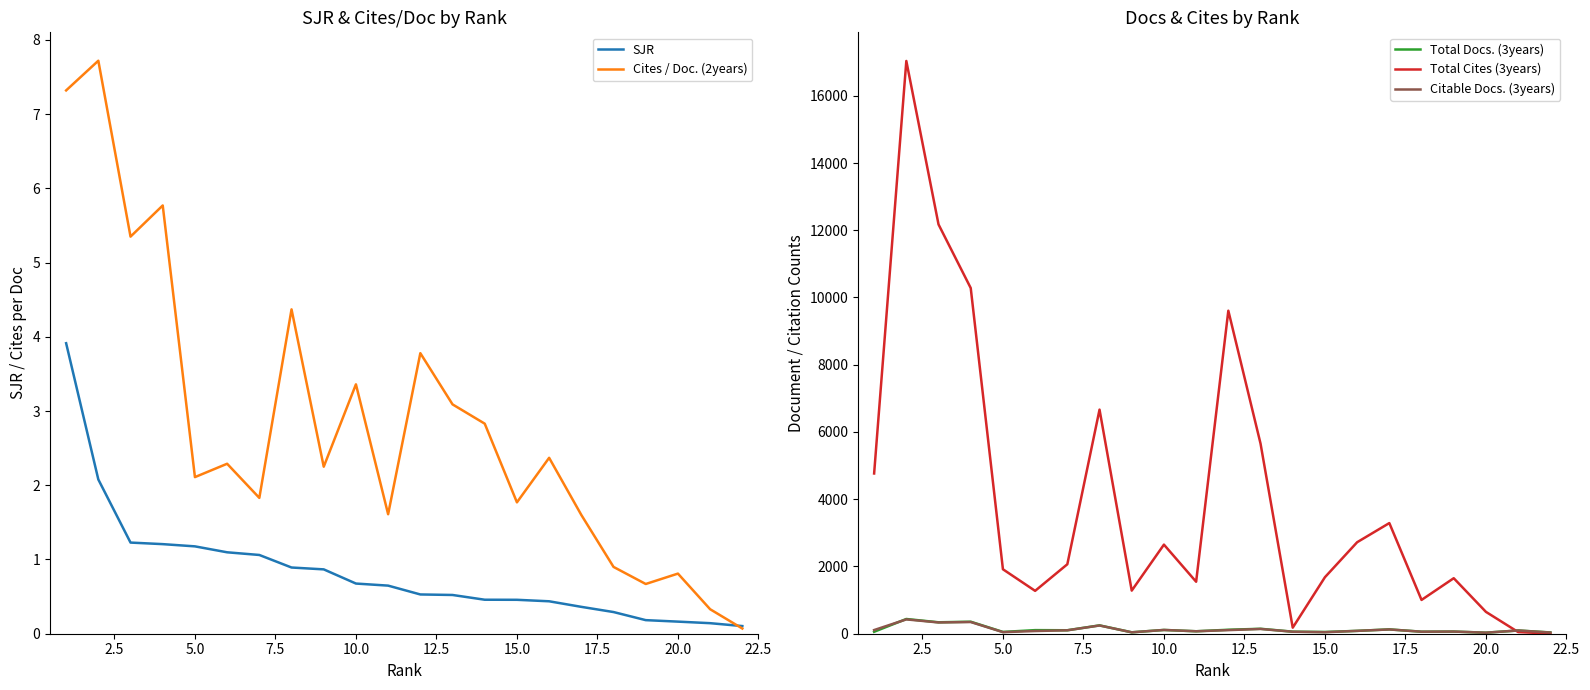

Is it true that Cites / Doc. (2years) equals 0.3 at 20.0?

False